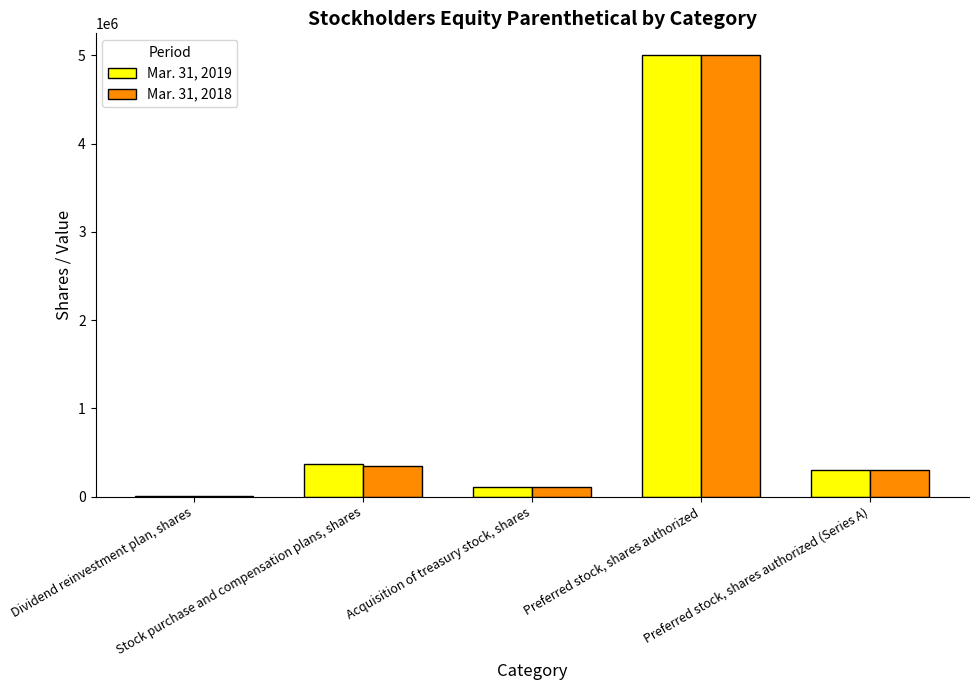

Reading left to right, list all the values displayed in this chart.

Mar. 31, 2019: Dividend reinvestment plan, shares=5694	Stock purchase and compensation plans, shares=371628	Acquisition of treasury stock, shares=102971	Preferred stock, shares authorized=5000000	Preferred stock, shares authorized (Series A)=300000
Mar. 31, 2018: Dividend reinvestment plan, shares=6298	Stock purchase and compensation plans, shares=349255	Acquisition of treasury stock, shares=103170	Preferred stock, shares authorized=5000000	Preferred stock, shares authorized (Series A)=300000